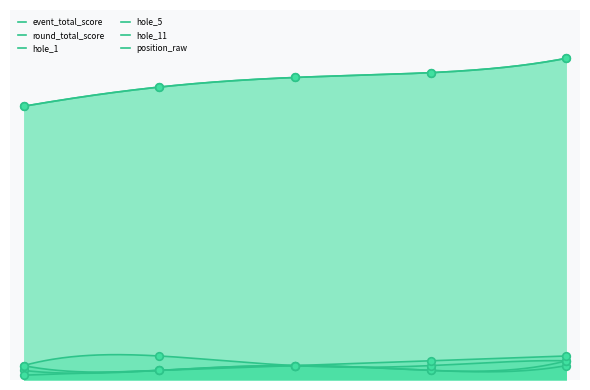

Which series contains the highest Y value?

event_total_score